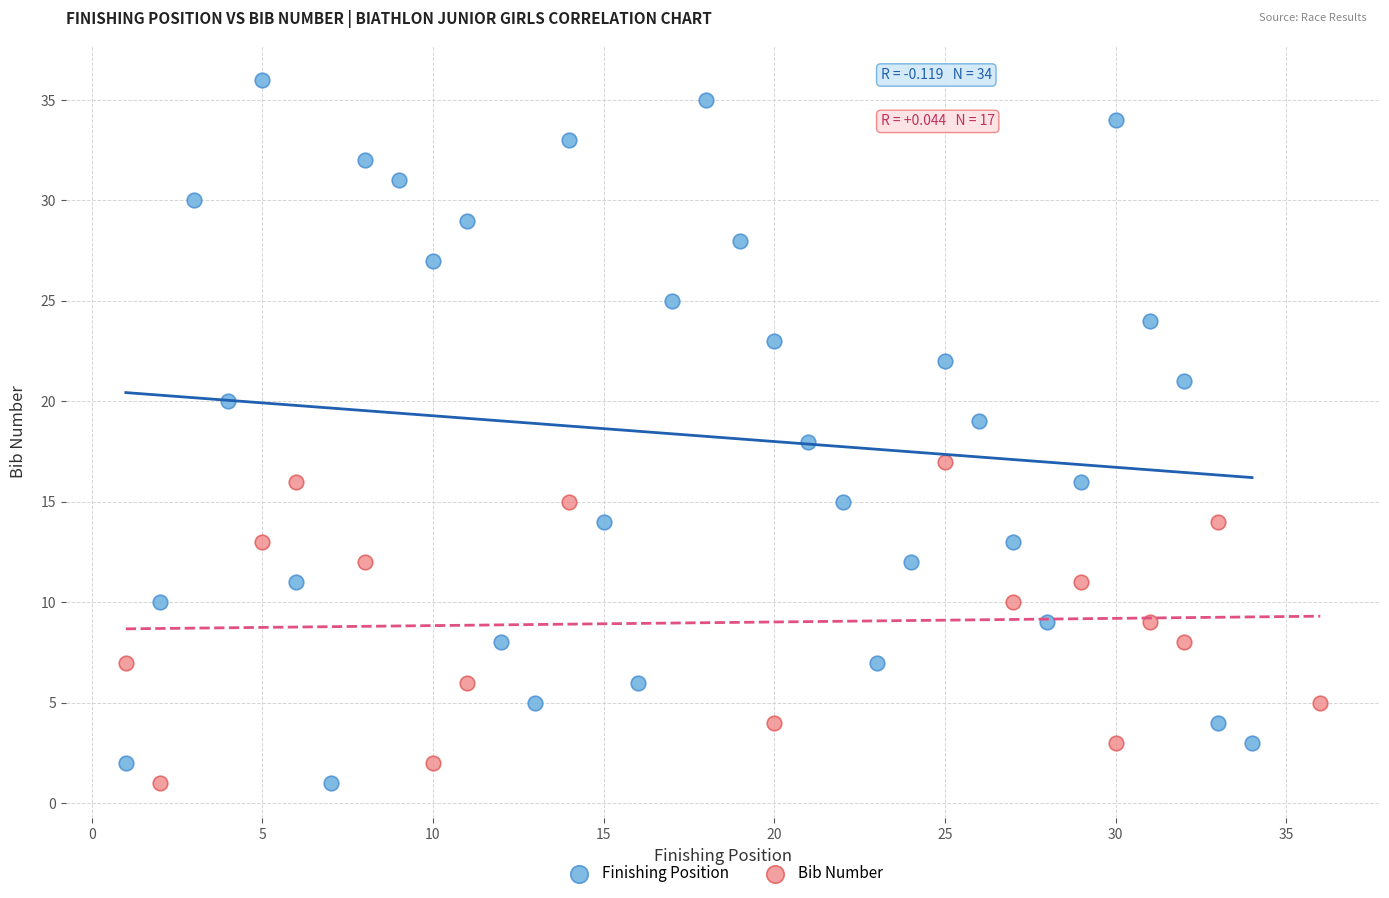

Which series contains the highest Y value?

Finishing Position